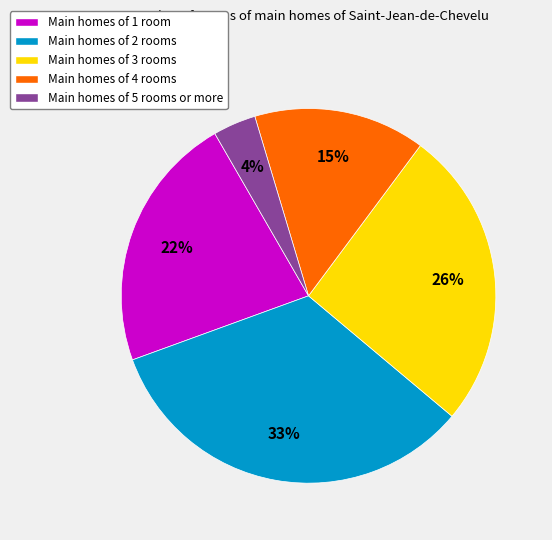

What is the ratio of the value at Main homes of 3 rooms to the value at Main homes of 4 rooms?

1.7